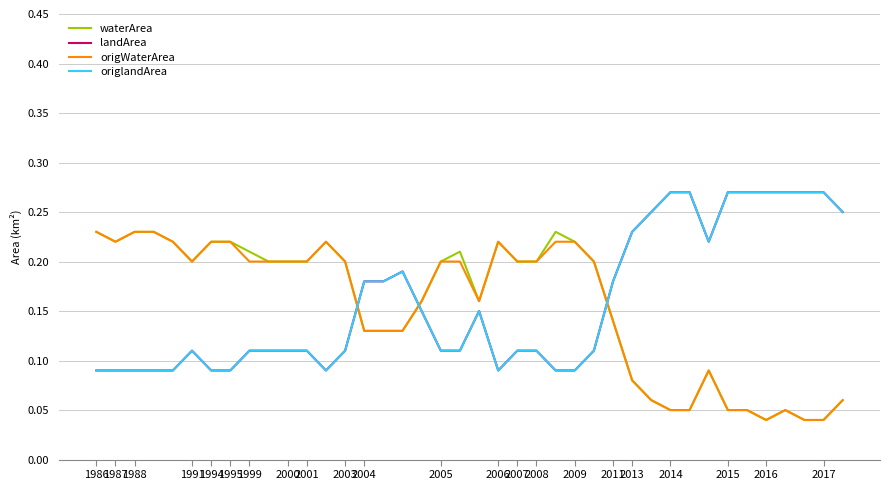

At which label does landArea reach its minimum?

1986